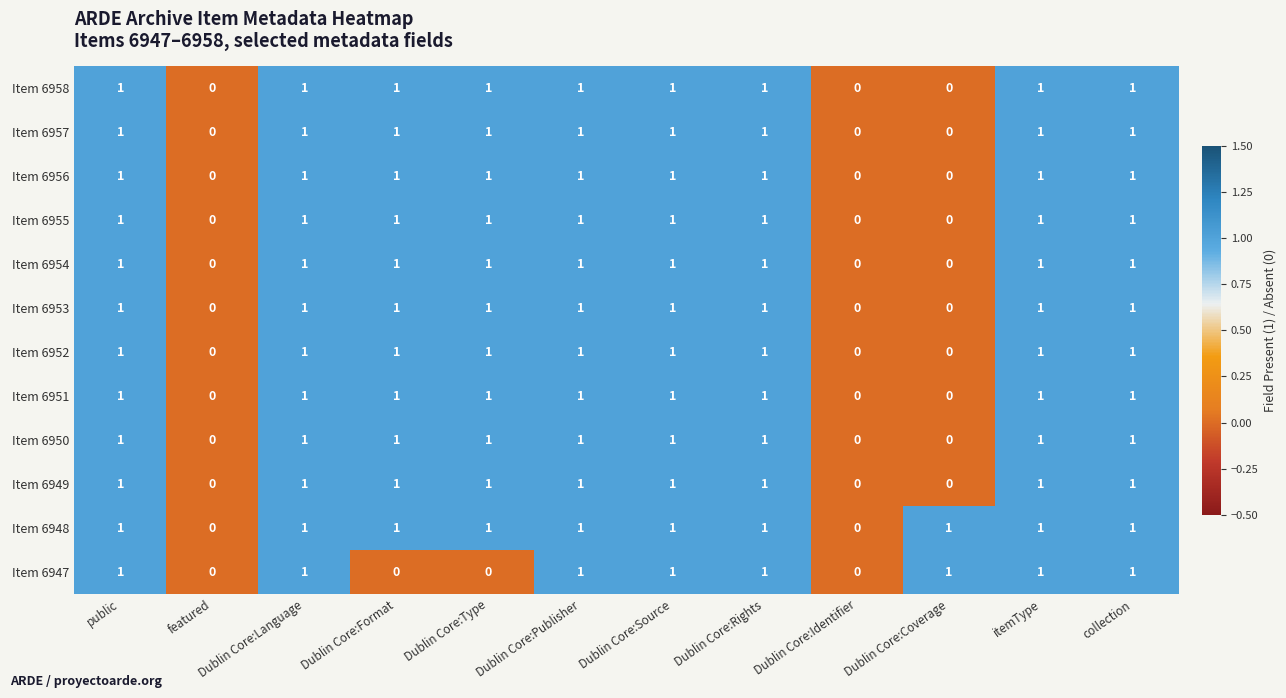

Which series has the largest total across all categories?

Item 6948